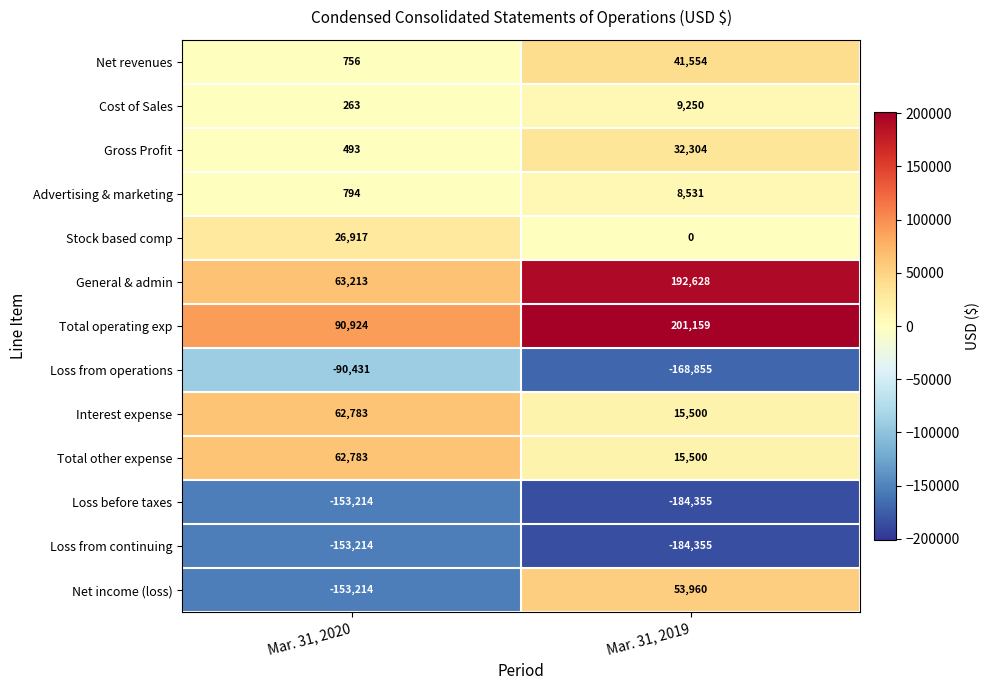

How many categories are shown in the chart?

2